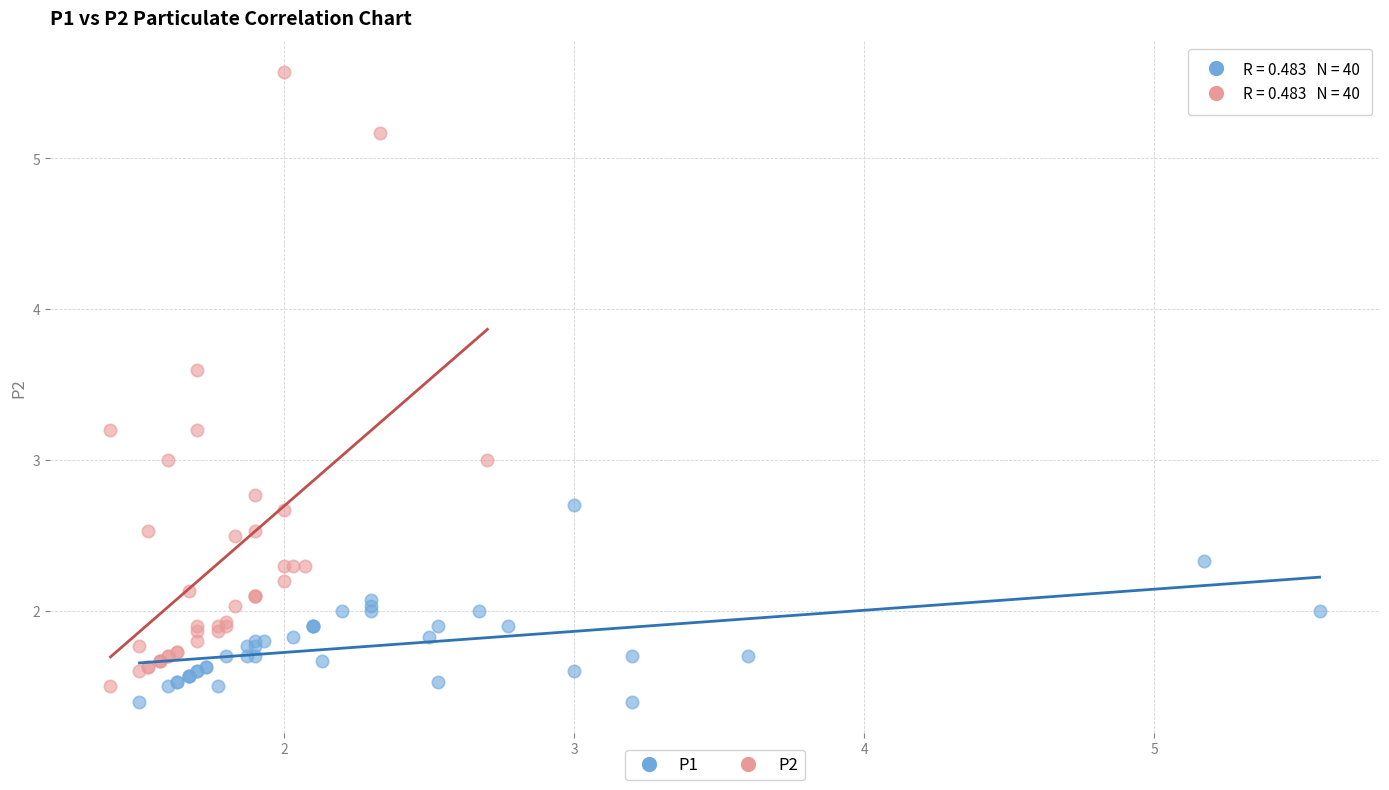

Which series reaches the maximum Y coordinate?

P2